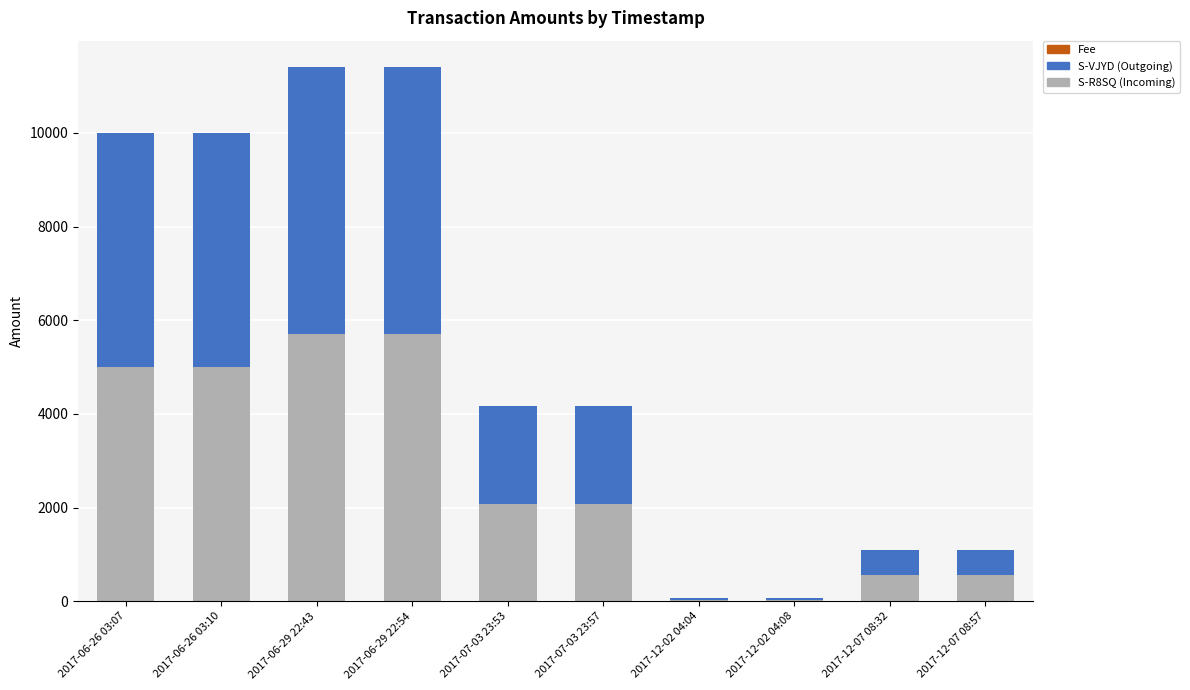

At which label does S-VJYD (Outgoing) first exceed 2083?

2017-06-26 03:07